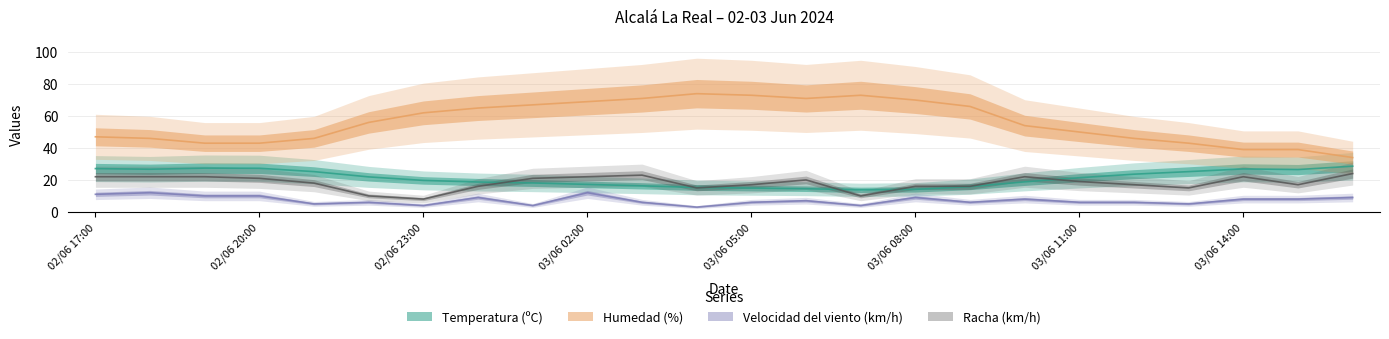

True or false: Racha (km/h) has more than 1 points higher than both neighbors.

True